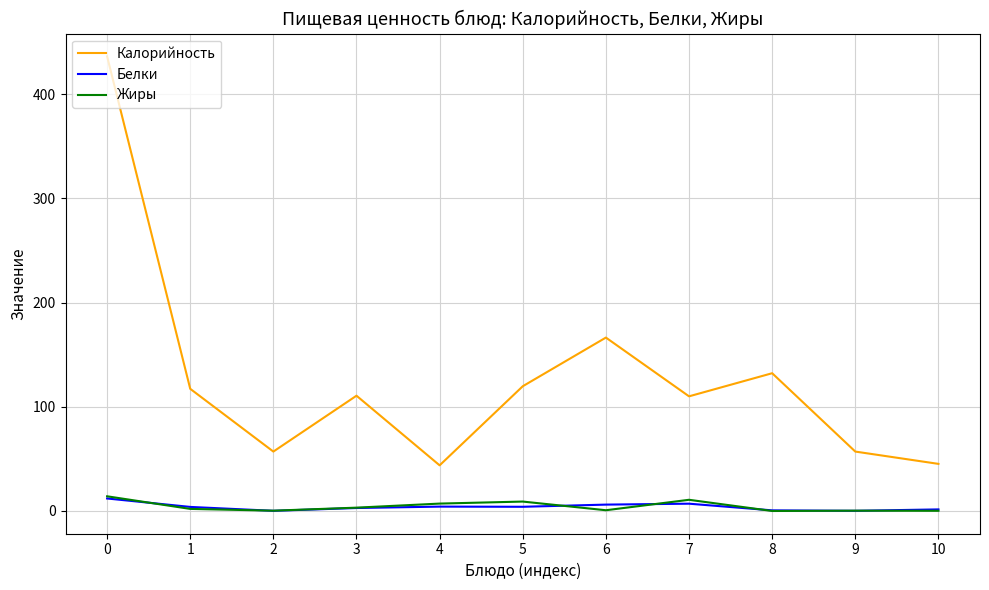

Count the number of categories in the chart.

11